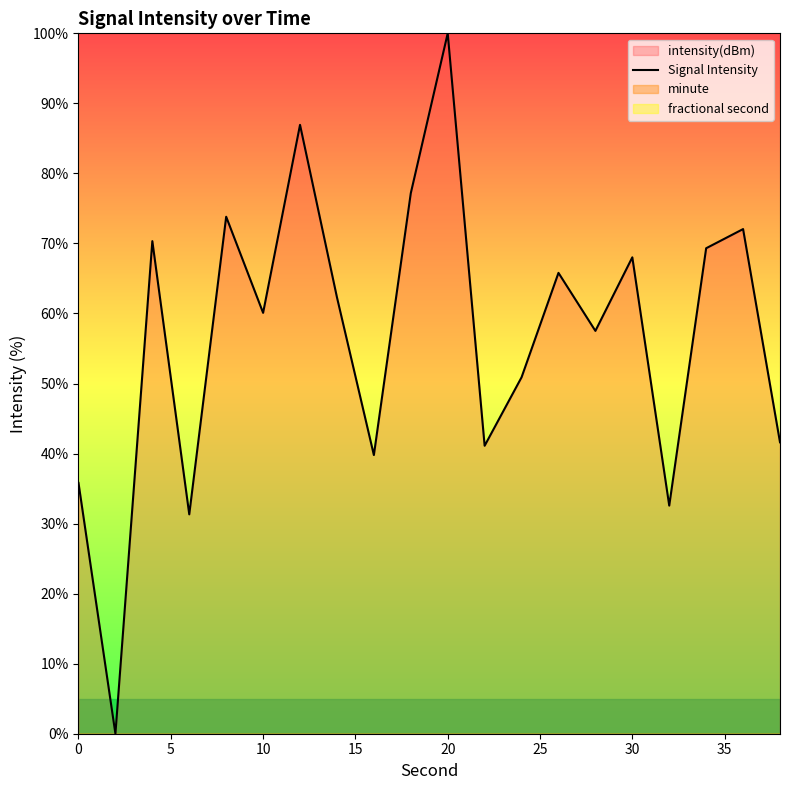

What is the value of the 18th point from the left?

69.3